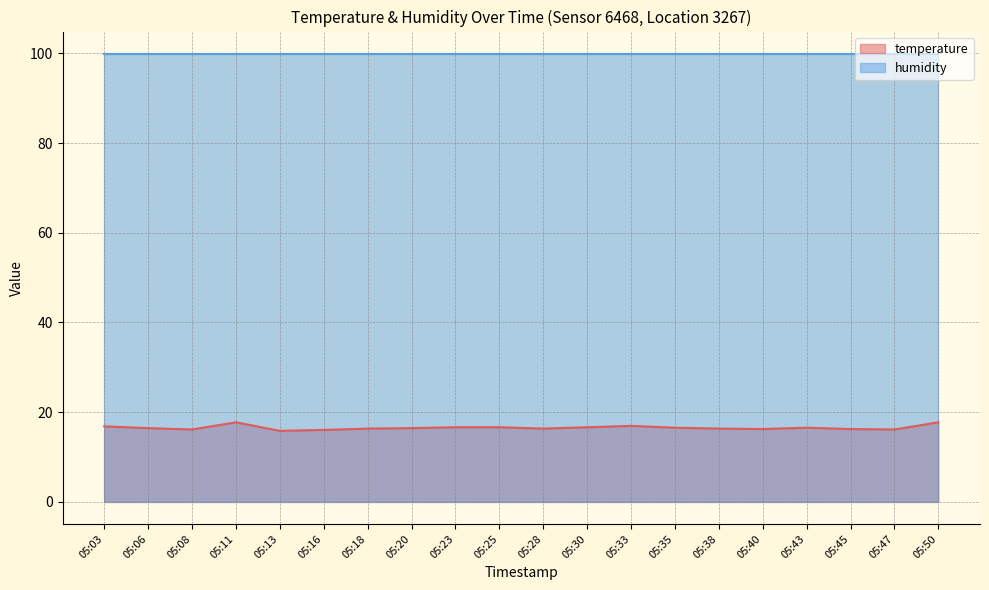

The value at 05:45 is 16.2. True or false?

True